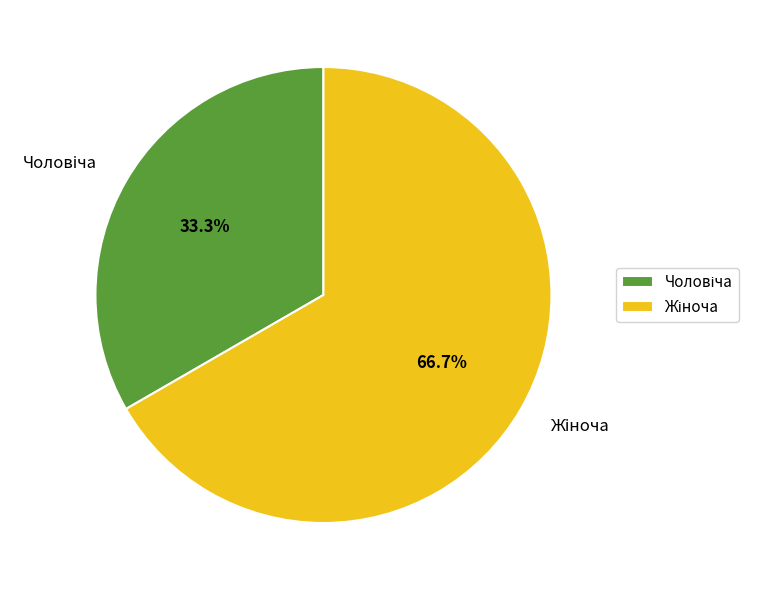

Does any single category account for the majority?

Yes